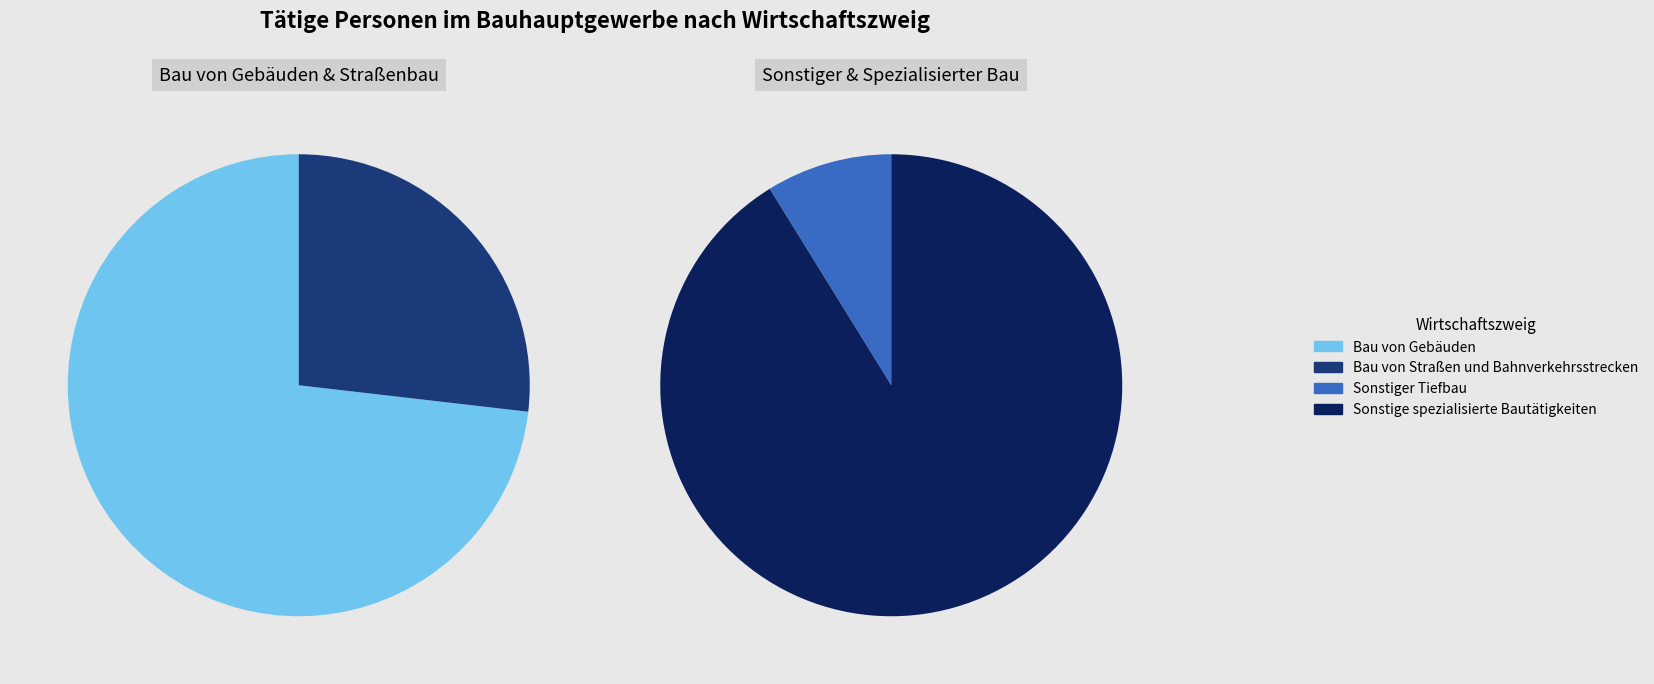

What percentage is NOT represented by Sonstige spezialisierte Bautätigkeiten?

59.7%